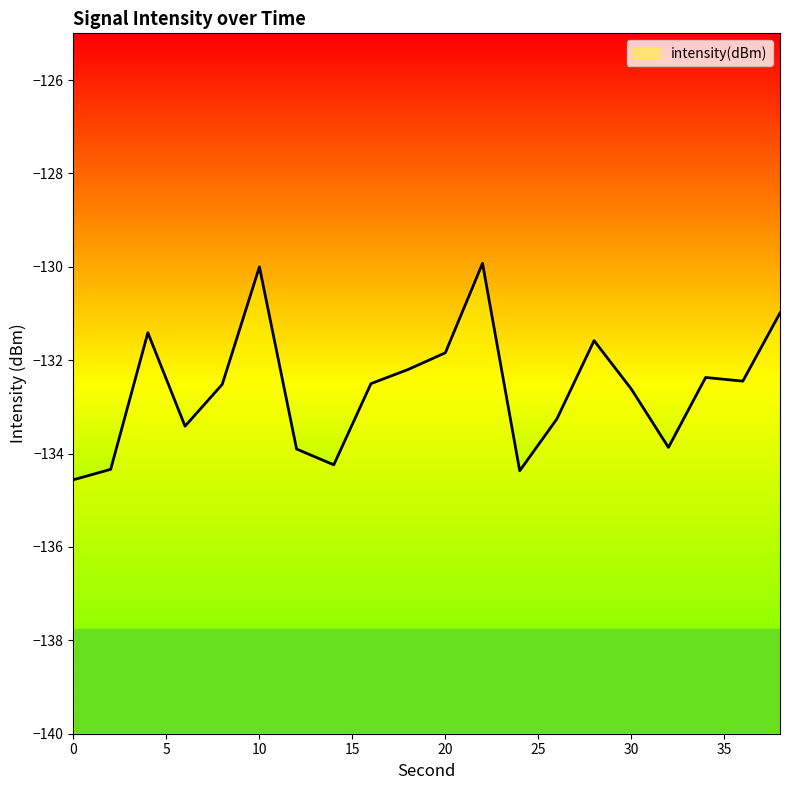

How many points are lower than both their immediate neighbors (excluding endpoints)?

5